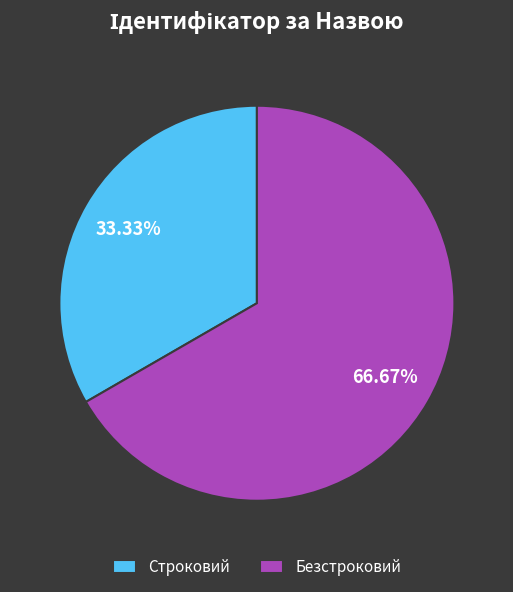

How many slices are in this pie chart?

2